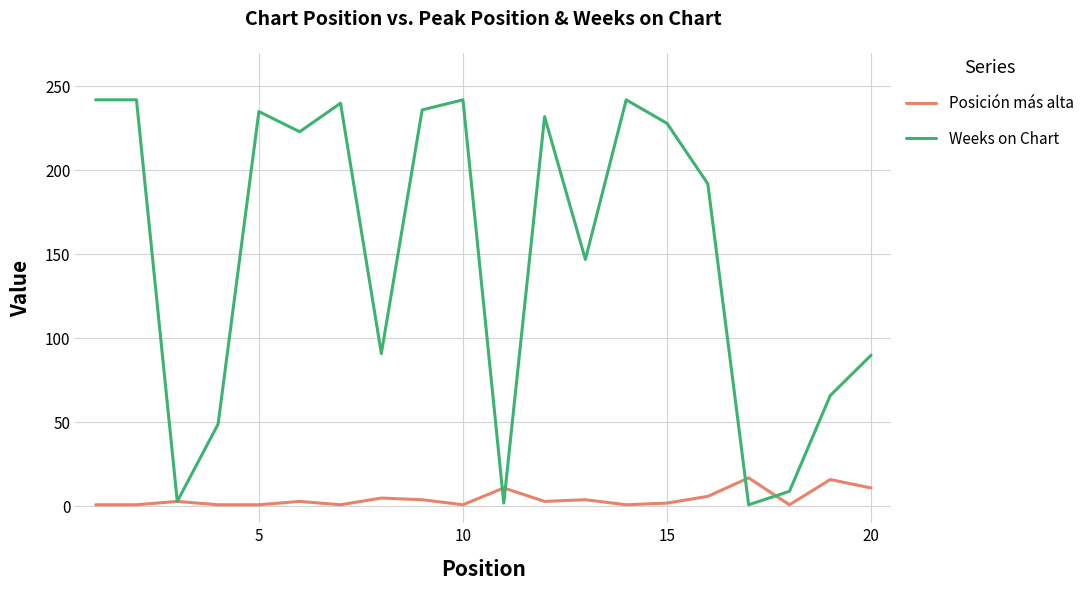

Which series has the largest total across all categories?

Weeks on Chart